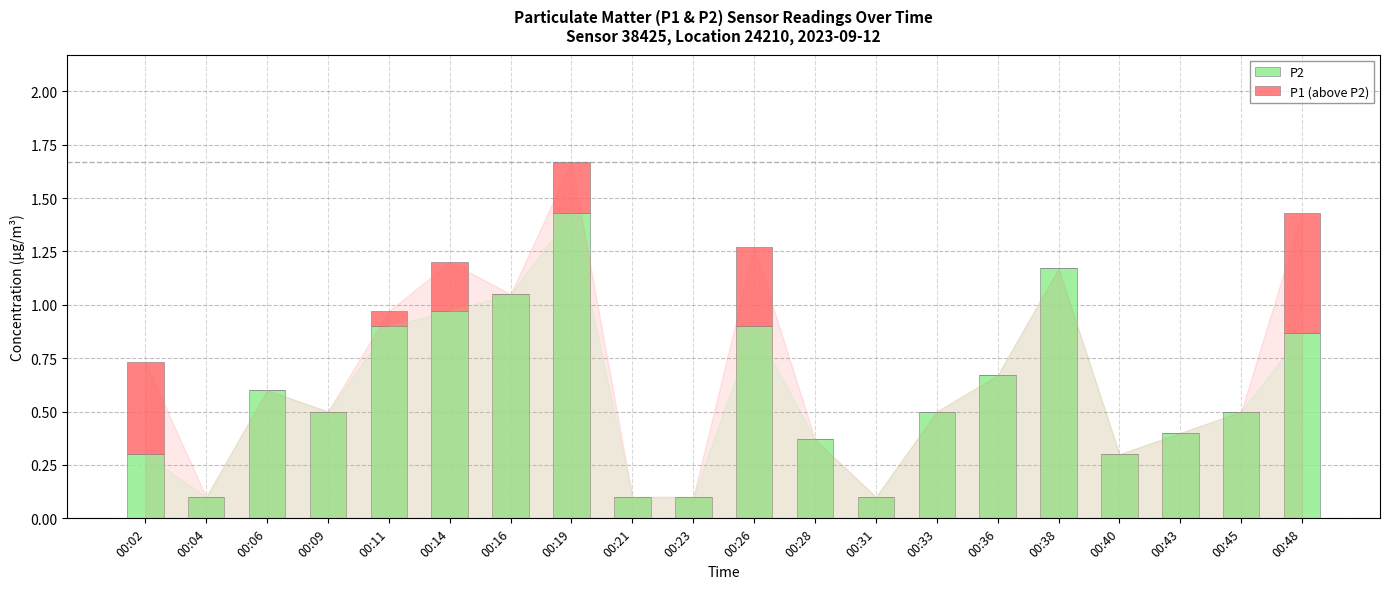

The value of P2 at 00:31 is 0.2. True or false?

False